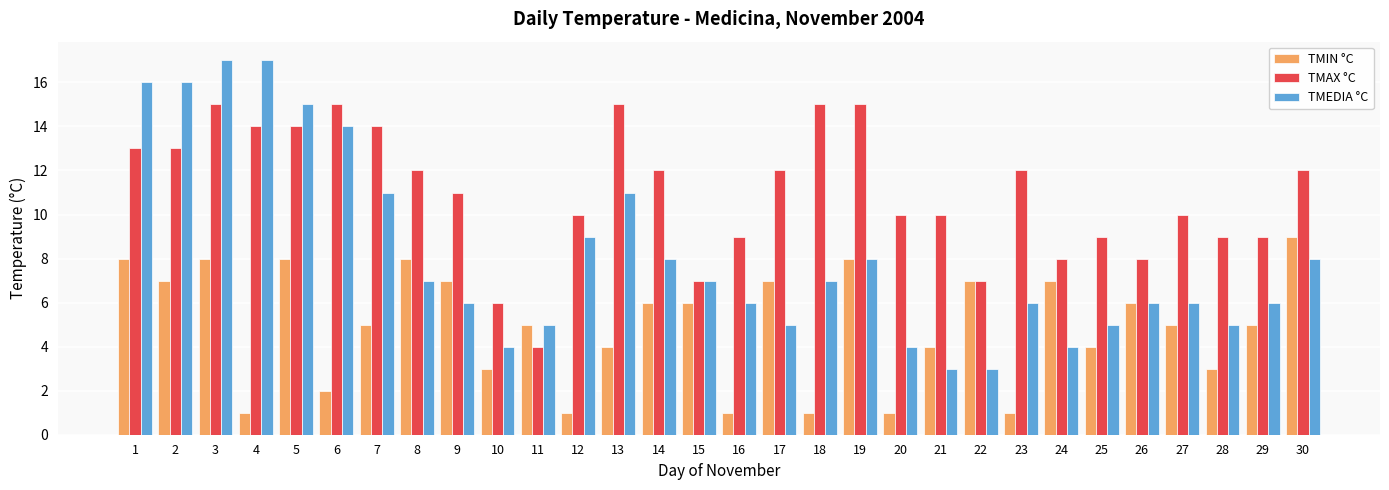

What is the difference between the maximum and minimum values in the TMEDIA °C series?

14